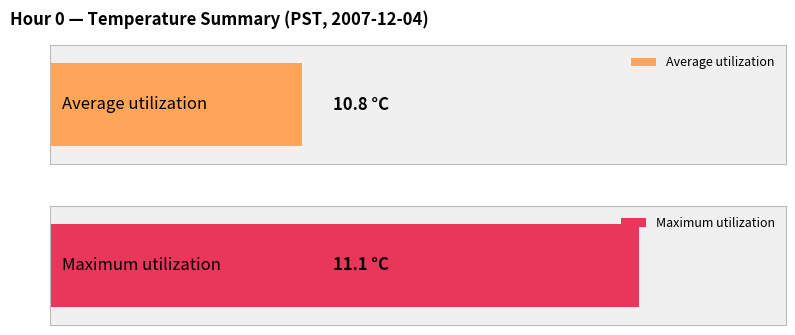

The Maximum utilization series shows 2.9 at 6. True or false?

False